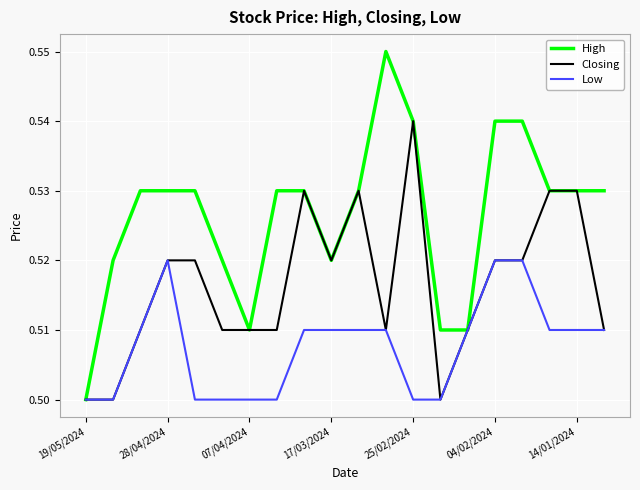

Rank the series by their average value, from highest to lowest.

High, Closing, Low